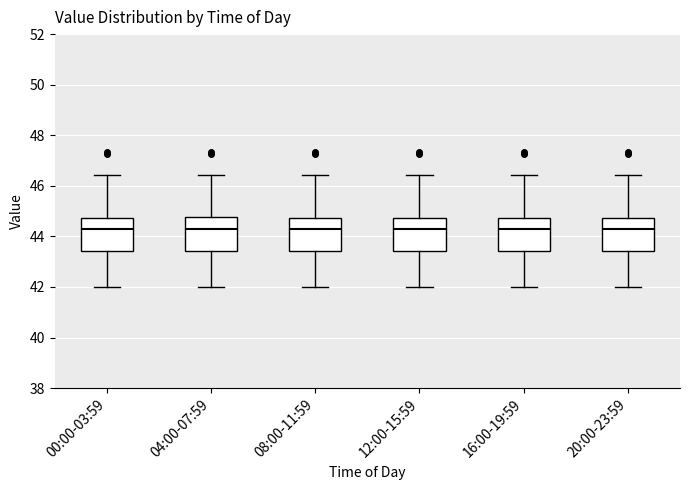

Where does the median line of the box for 20:00-23:59 sit on the y-axis? The values are not printed on the chart, so give them approximately, as read against the axis.

44.4